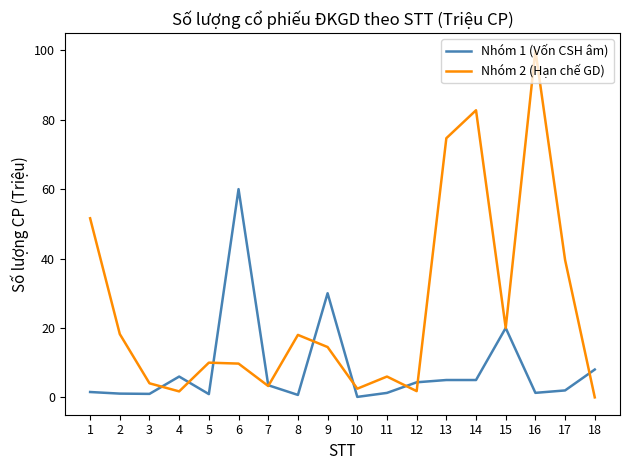

Rank the series by their maximum value, from highest to lowest.

Nhóm 2 (Hạn chế GD), Nhóm 1 (Vốn CSH âm)